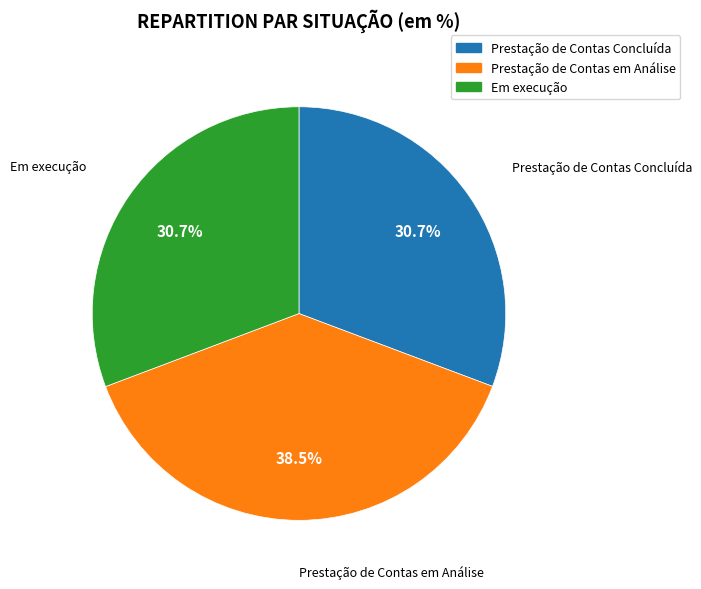

Is there any slice that represents more than half of the pie?

No